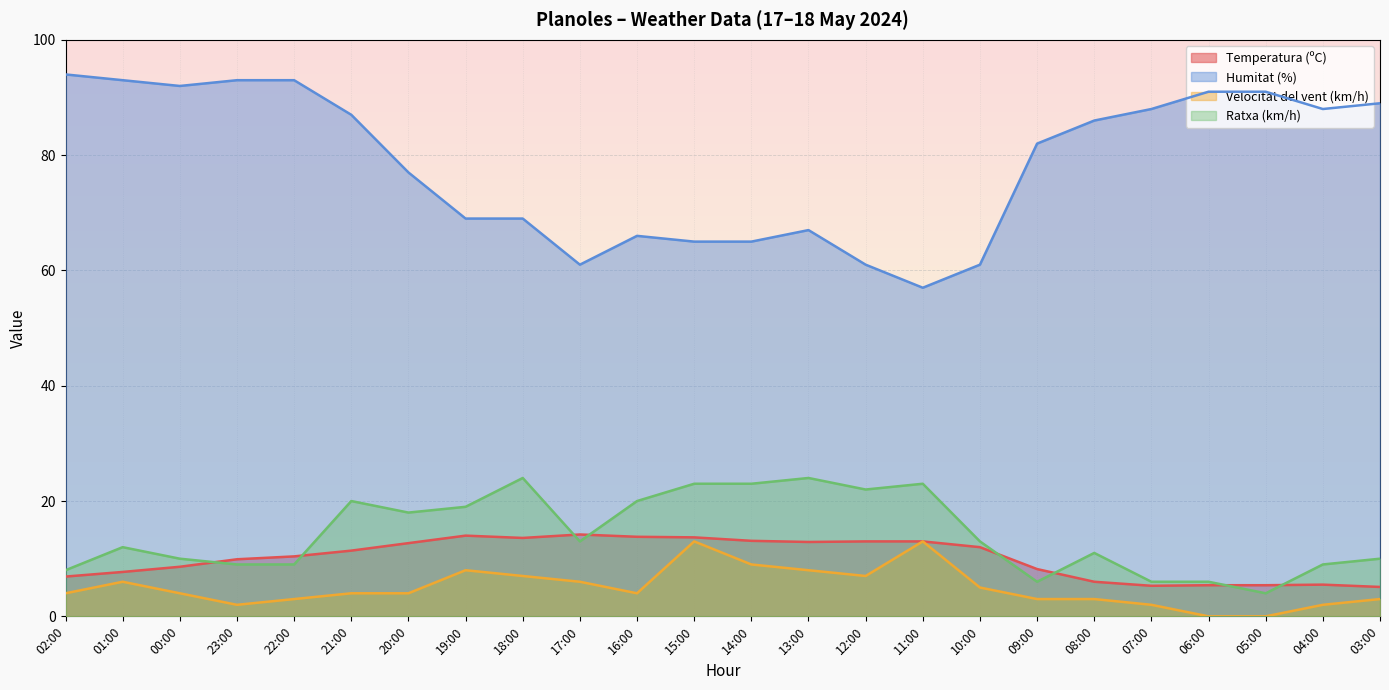

How many lines are shown in the chart?

4